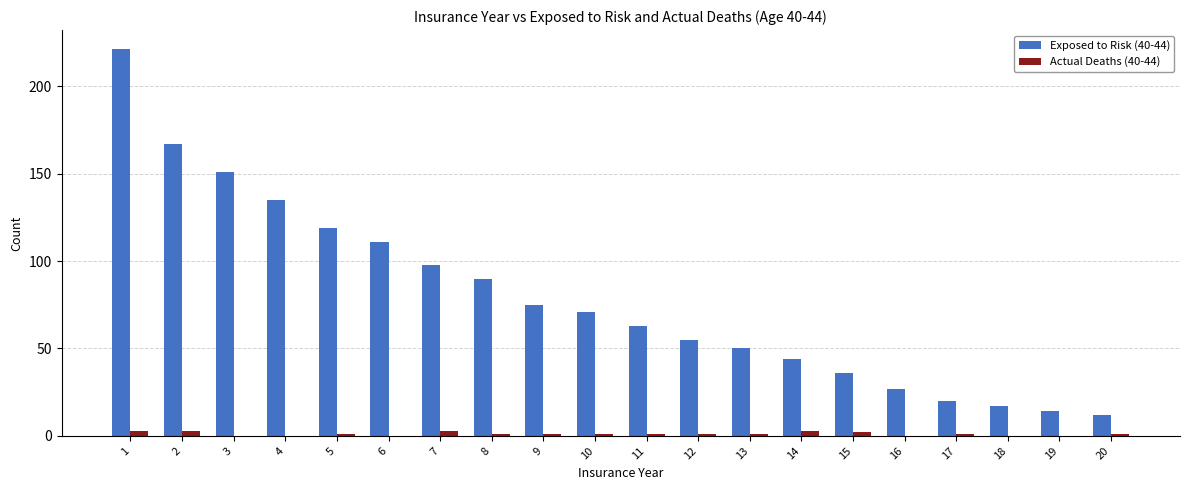

How many data points does each series have?

20